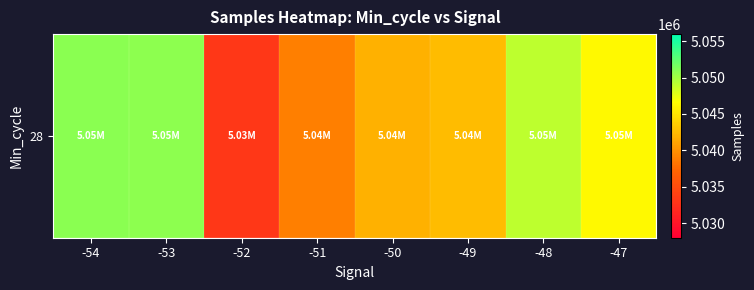

Reading left to right, extract all data points from this chart.

5050919.5	5050778.5	5033037.3	5038924.0	5041890.0	5042554.0	5049042.1	5046314.3